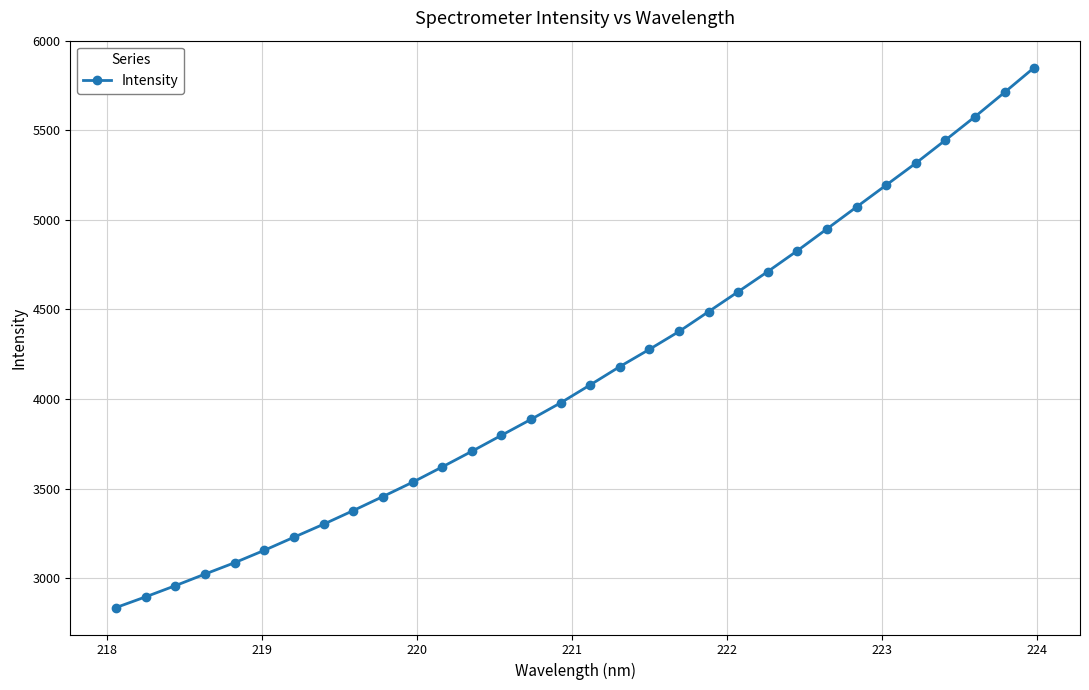

What is the difference between the maximum and second lowest values?

2952.8